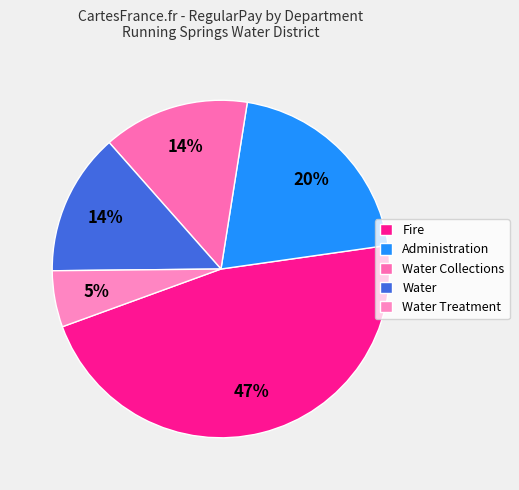

What is the largest slice in the pie chart?

Fire